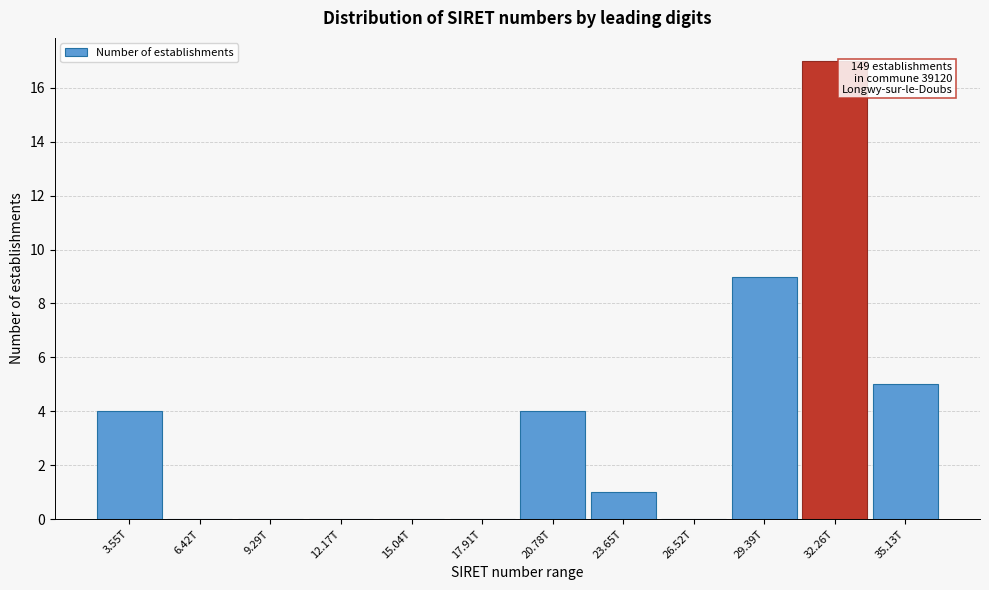

Reading left to right, list all the values displayed in this chart.

3.55T=4	6.42T=0	9.29T=0	12.17T=0	15.04T=0	17.91T=0	20.78T=4	23.65T=1	26.52T=0	29.39T=9	32.26T=17	35.13T=5